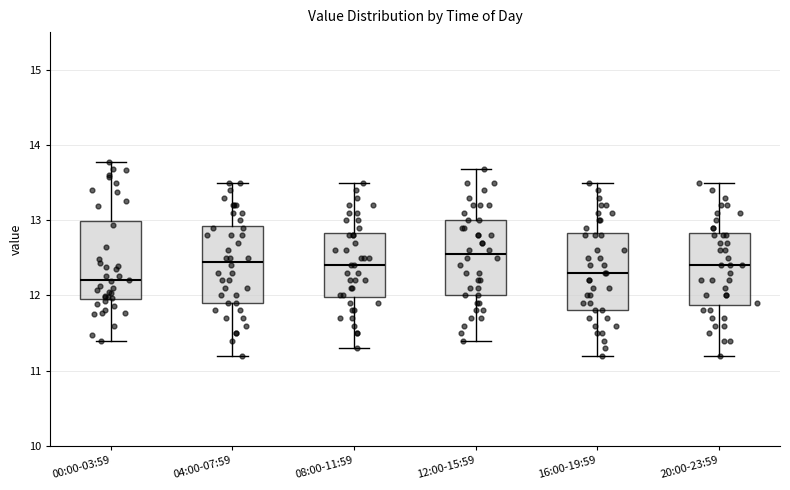

Which box has the highest median line?

12:00-15:59